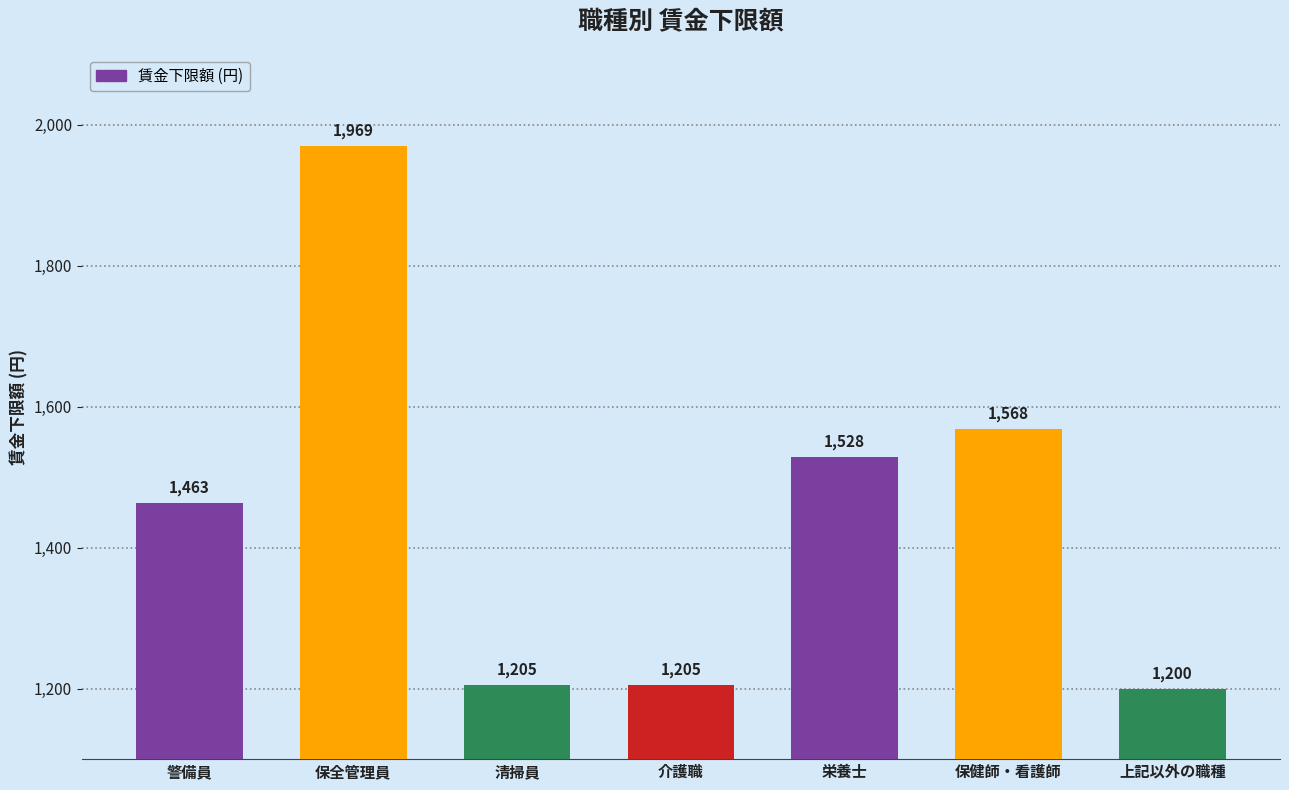

Reading right to left, extract all data points from this chart.

1200	1568	1528	1205	1205	1969	1463